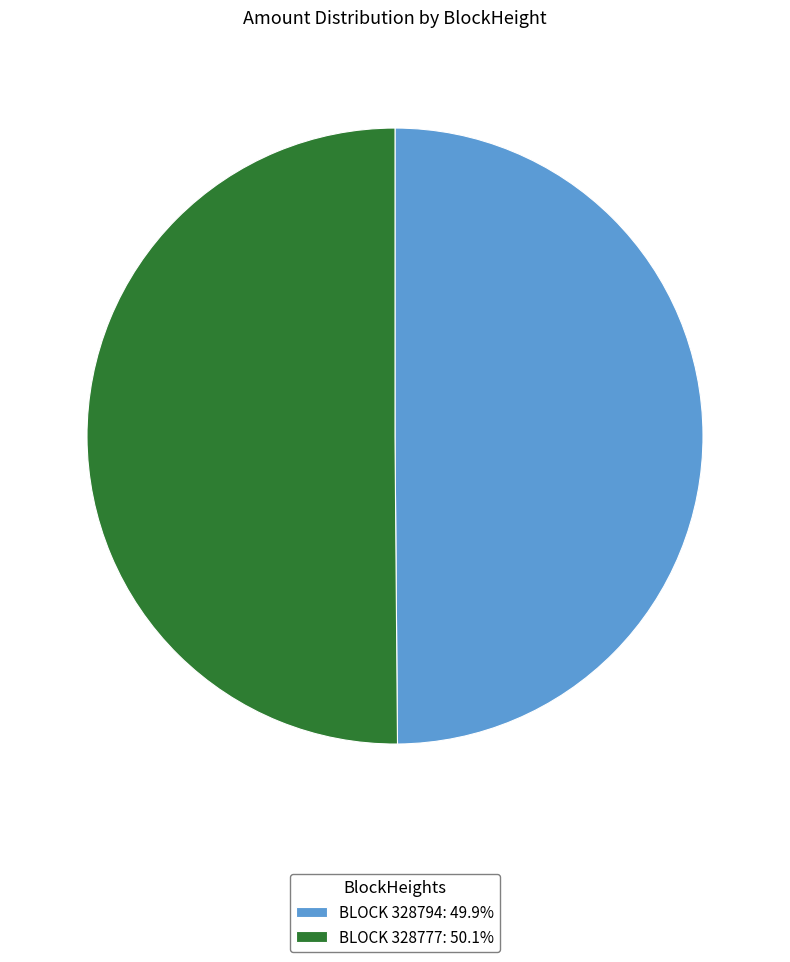

Approximately how many times larger is the value at BLOCK 328794: 49.9% compared to BLOCK 328777: 50.1%?

1.0